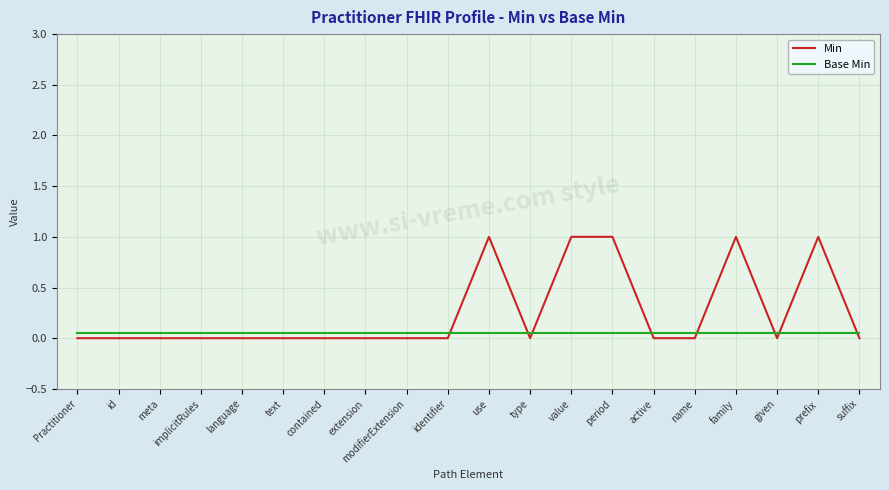

Which series has the largest range (max minus min)?

Min